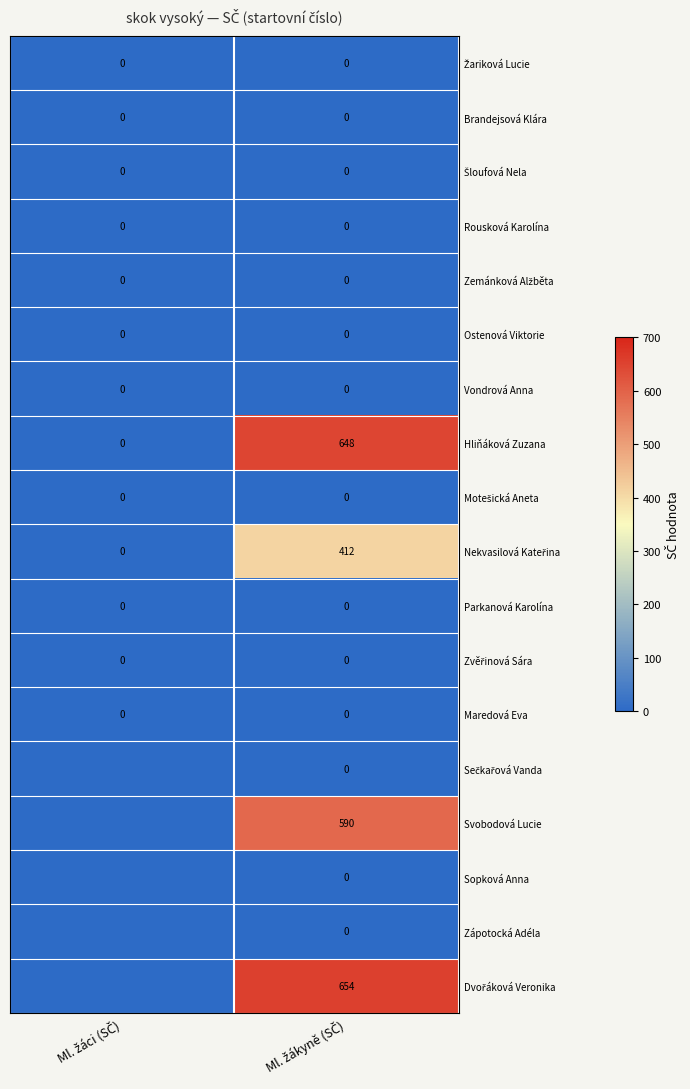

Which series changed the most between Ml. žáci (SČ) and Ml. žákyně (SČ)?

Dvořáková Veronika